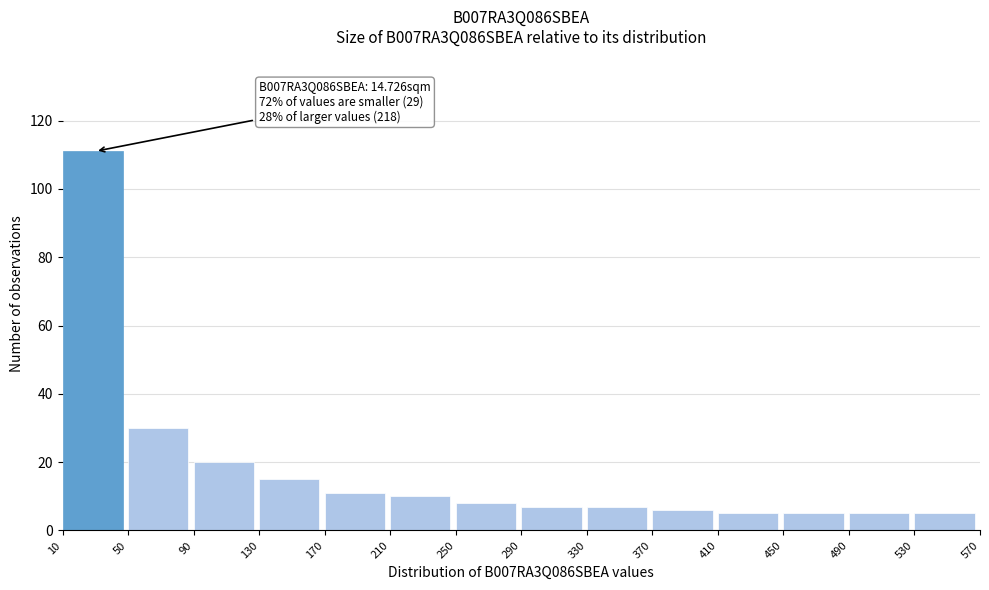

Over which range of the x-axis is the bar tallest?

10 to 50